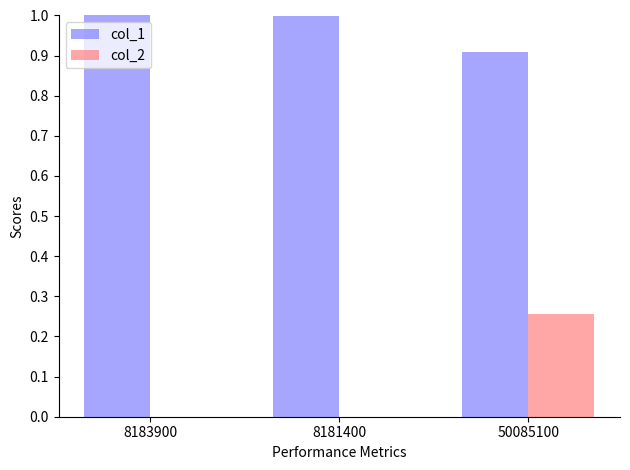

Which series has the largest total across all categories?

col_1